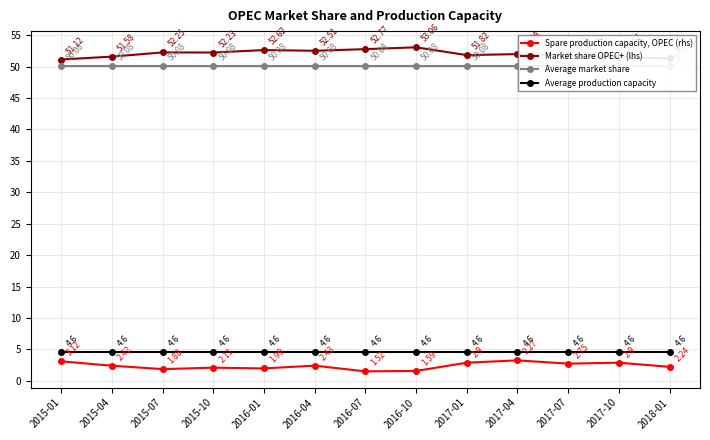

Reading left to right, list all the values displayed in this chart.

Spare production capacity, OPEC (rhs): 3.1	2.4	1.9	2.1	2.0	2.4	1.5	1.6	2.9	3.3	2.8	2.9	2.2
Market share OPEC+ (lhs): 51.1	51.6	52.2	52.2	52.6	52.5	52.8	53.1	51.8	52.0	51.8	51.5	51.3
Average market share: 50.1	50.1	50.1	50.1	50.1	50.1	50.1	50.1	50.1	50.1	50.1	50.1	50.1
Average production capacity: 4.6	4.6	4.6	4.6	4.6	4.6	4.6	4.6	4.6	4.6	4.6	4.6	4.6